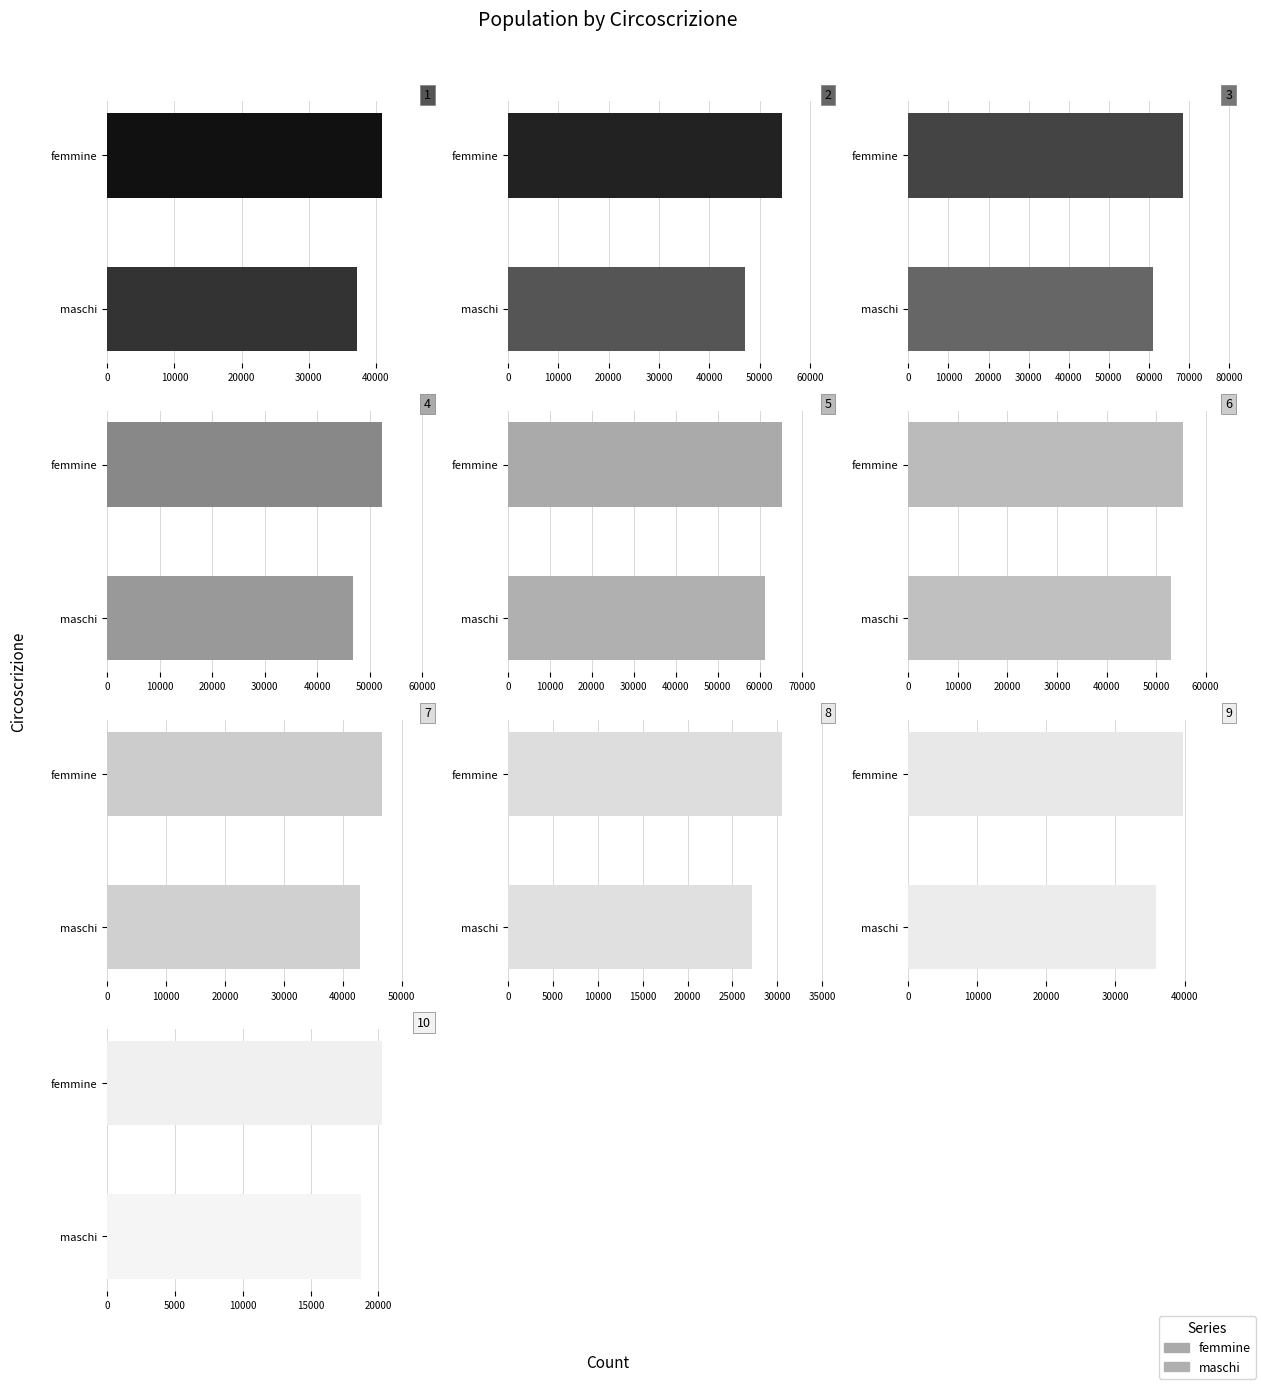

Which has a higher value, 6 or 5?

5